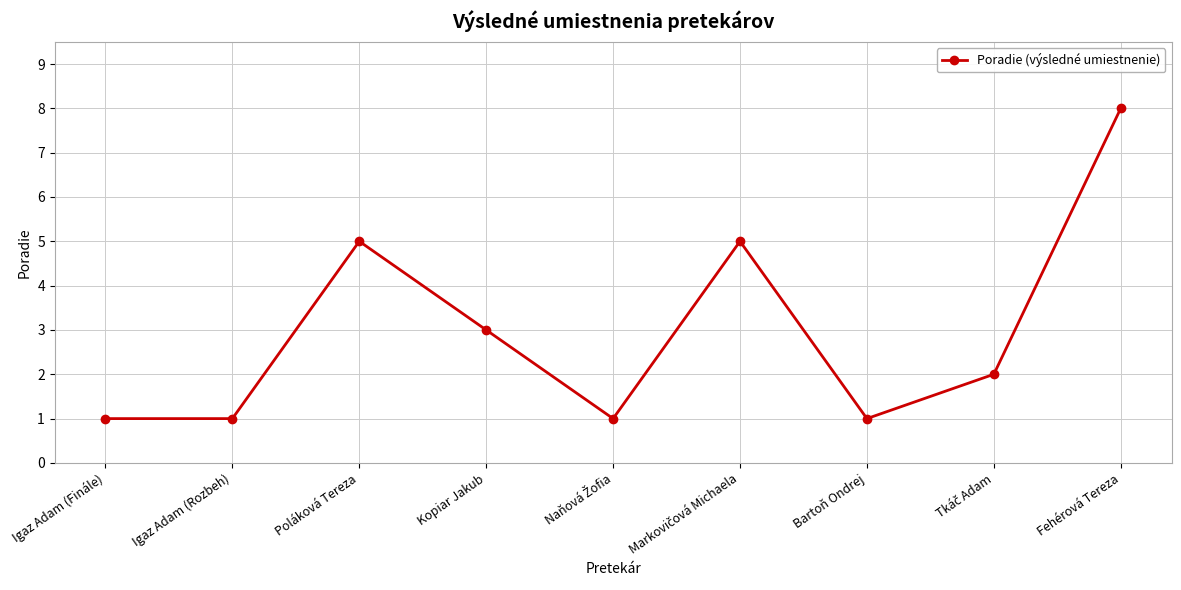

What is the value of the 4th point from the left?

3